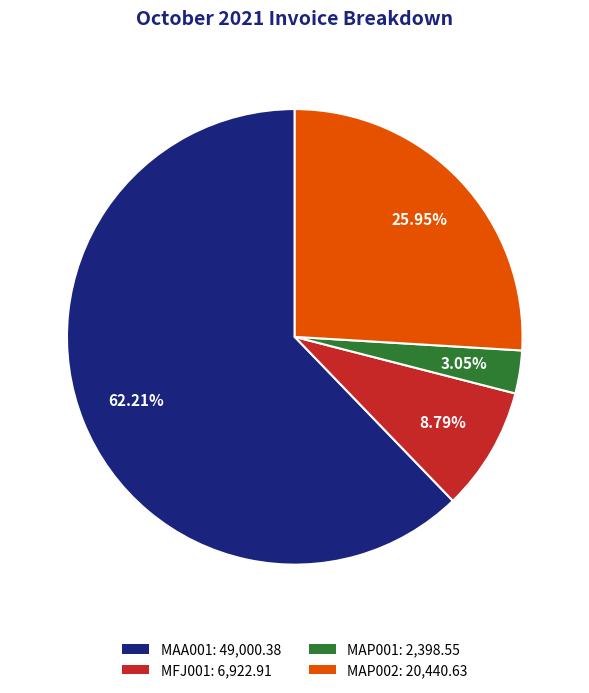

To the nearest percent, what is the combined percentage of MAA001 and MAP002?

88%